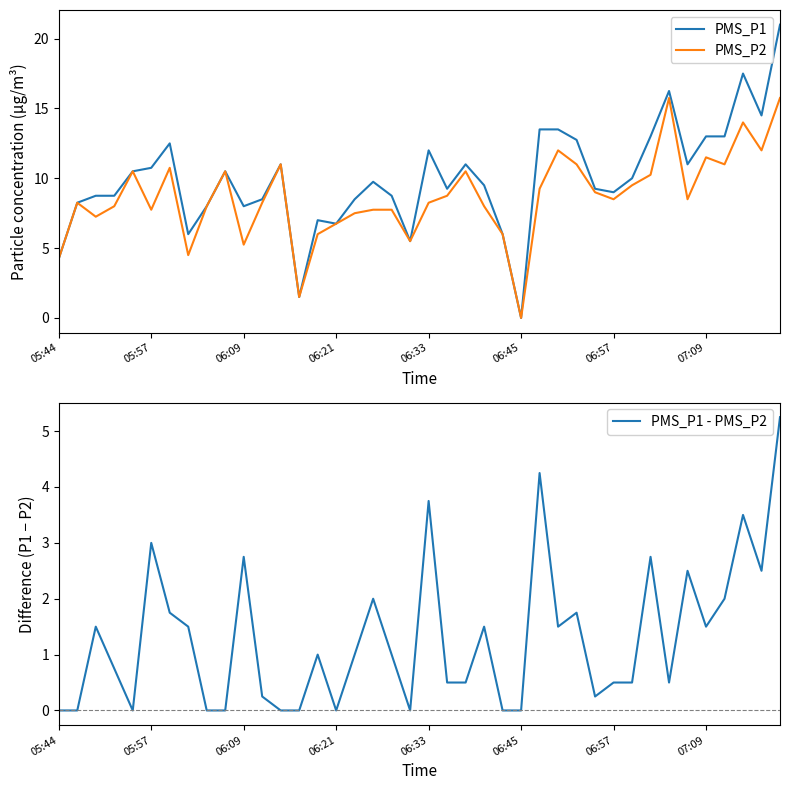

What is the value of the PMS_P1 - PMS_P2 point at the 4th from the left?

0.8